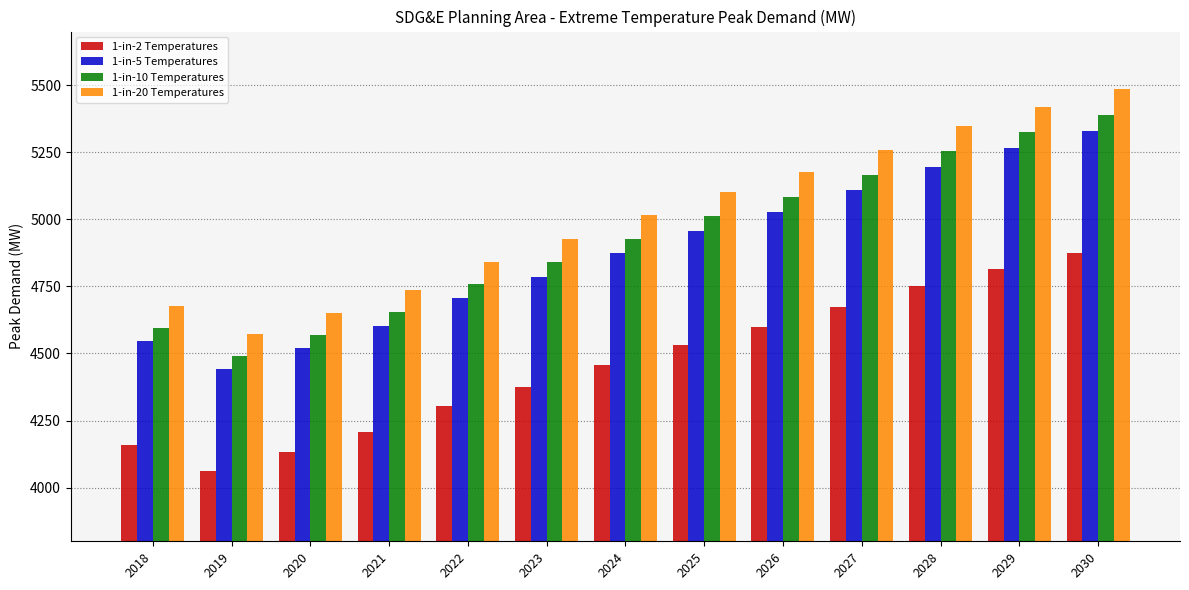

How many distinct data groups are displayed?

4